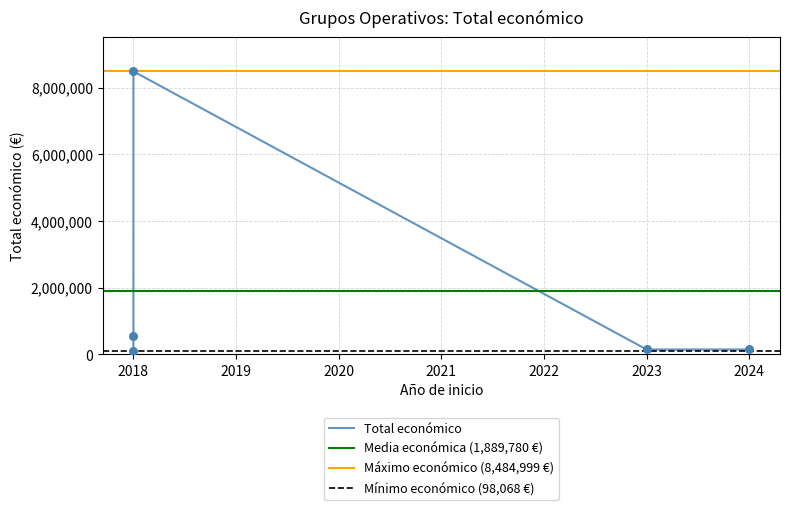

Approximately how many times larger is the value at 2018 (Biokm0) compared to 2024 (DIGICOMPOST)?

0.7